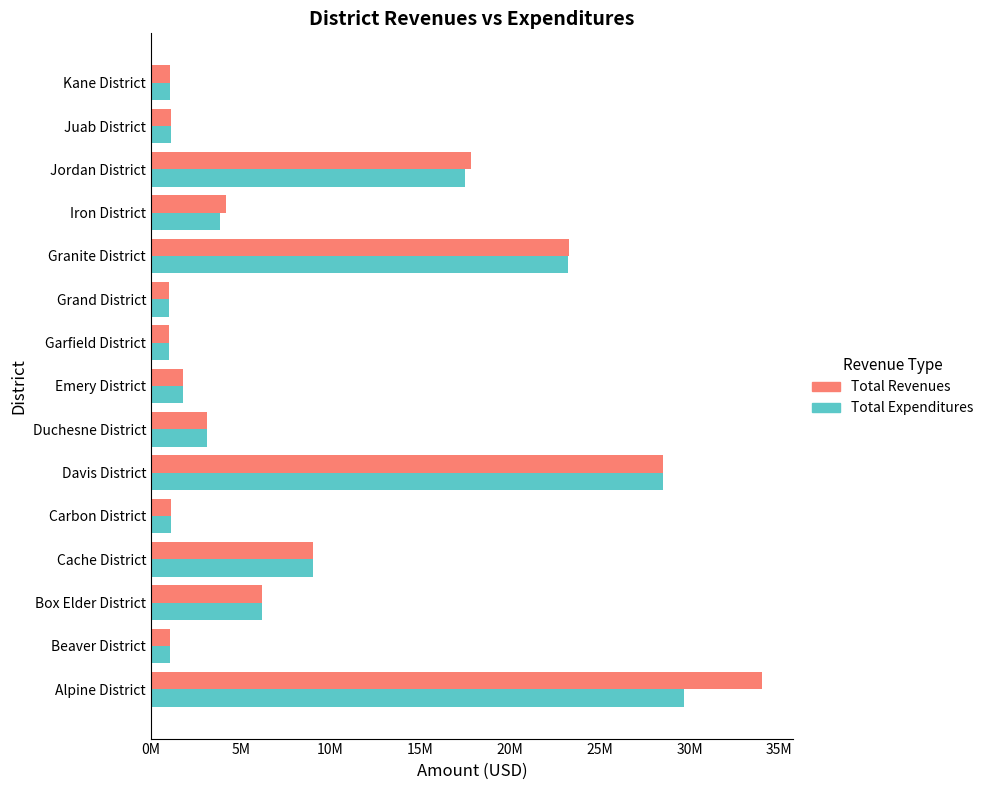

What is the value of the Total Revenues bar at the 14th from the left?

1142330.0